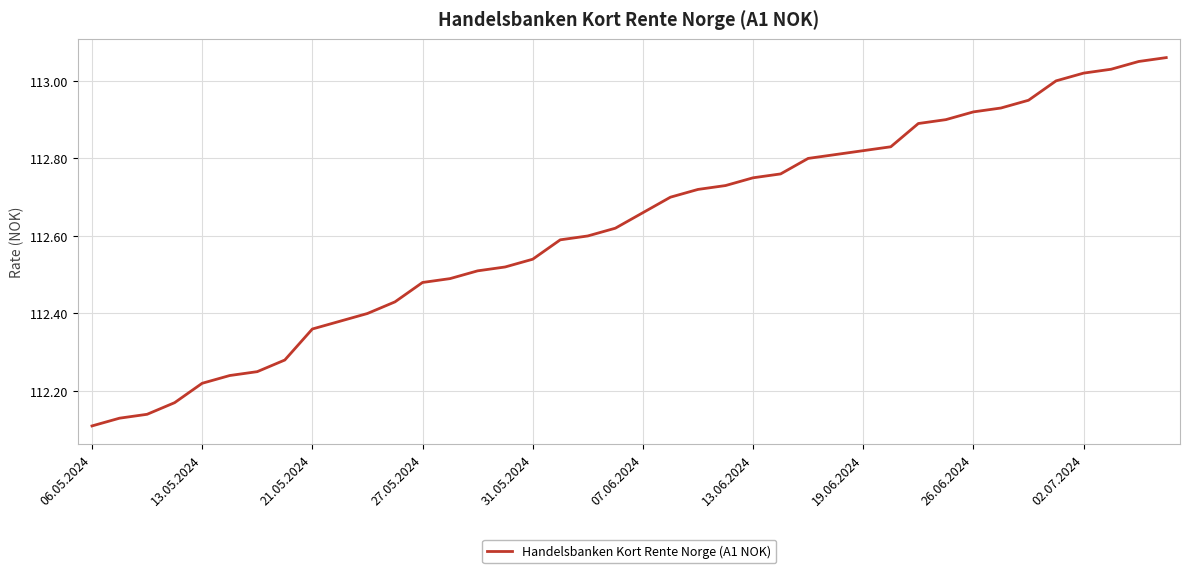

Is it true that the value at 13.05.2024 is 160.1?

False